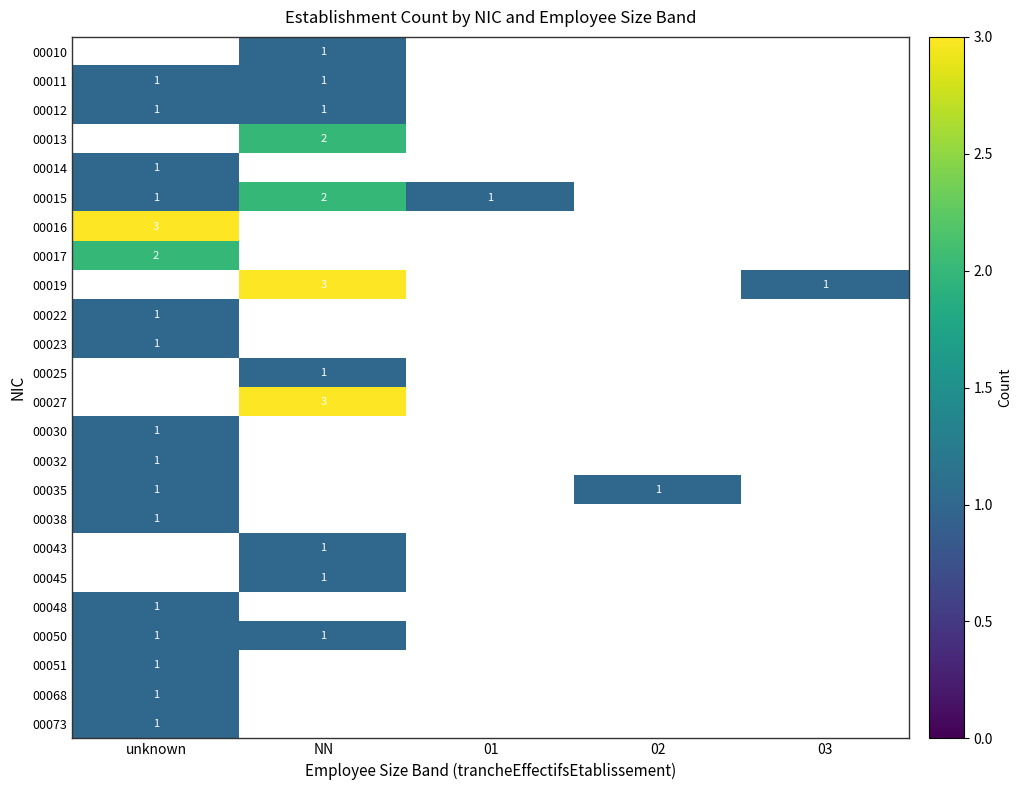

What is the spread (max minus min) of values at 01?

1